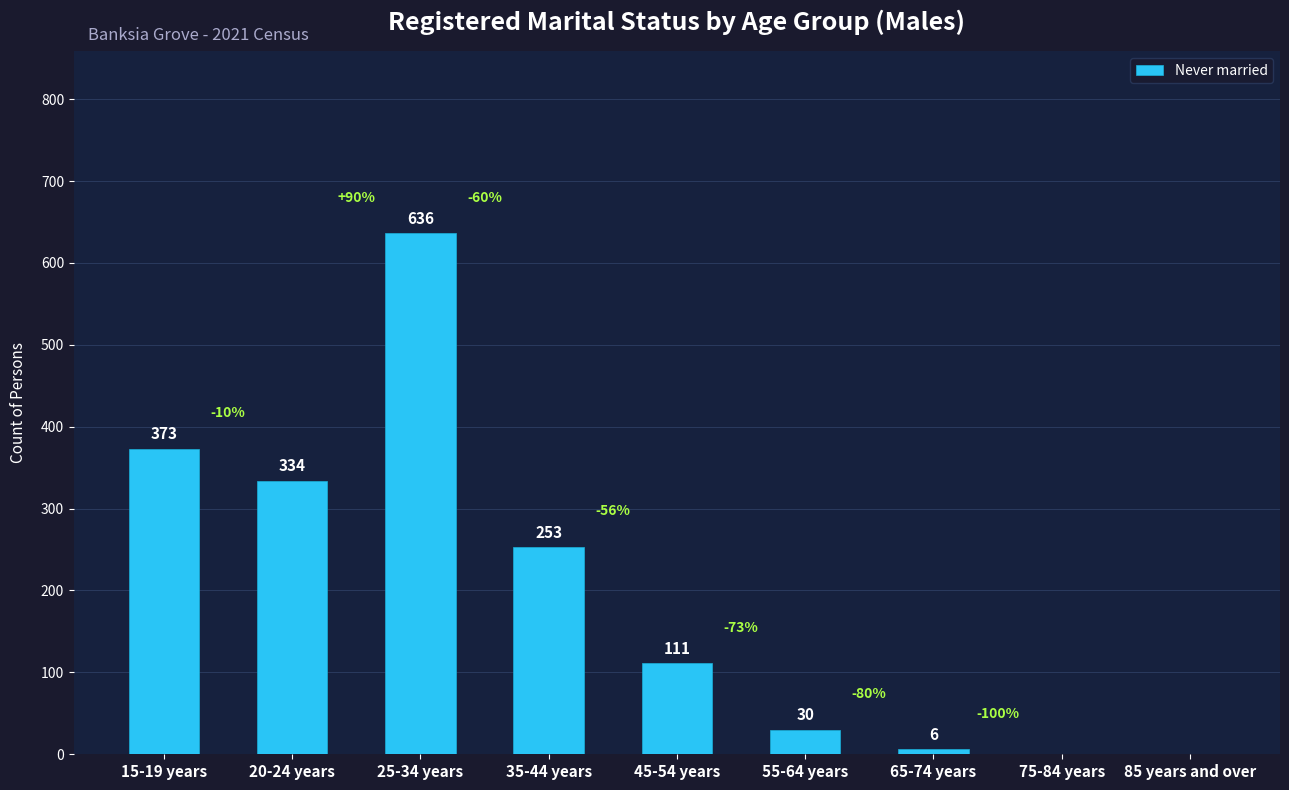

At which category does the chart reach its peak across all series?

25-34 years